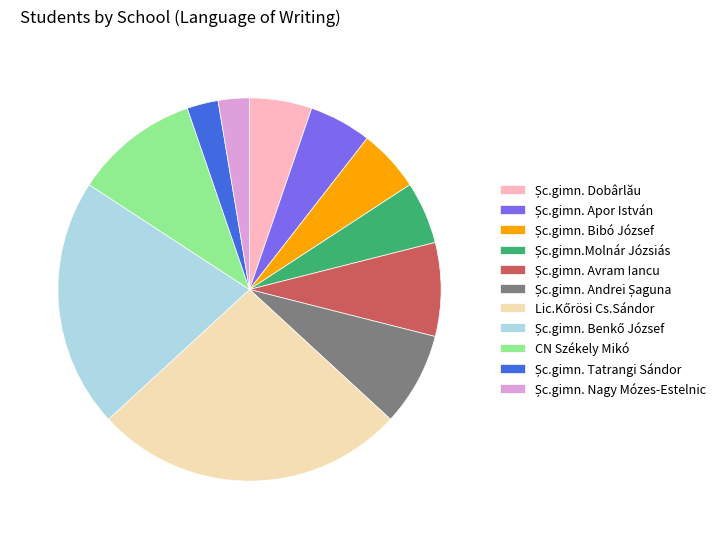

Does any single category account for the majority?

No